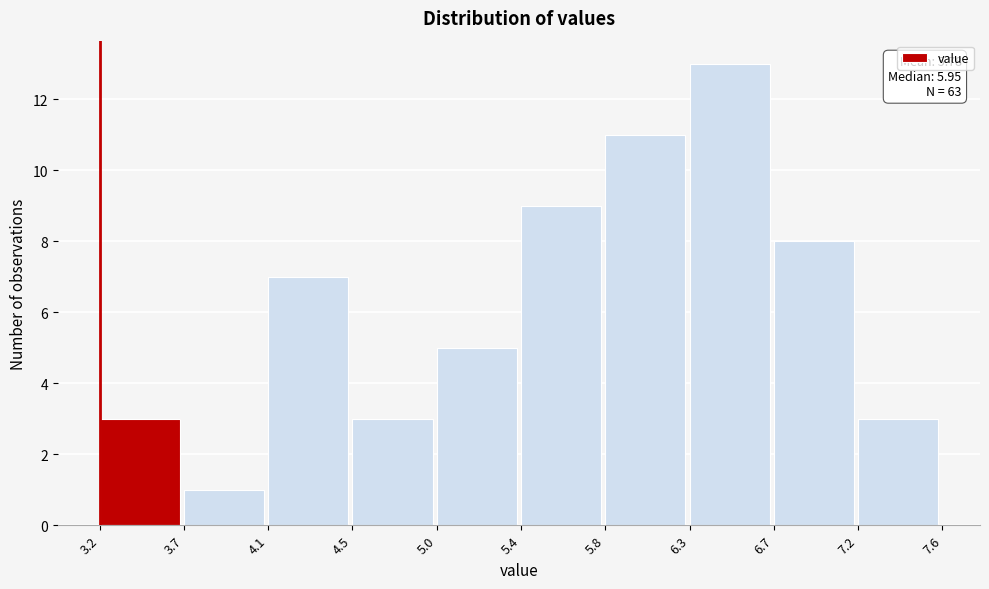

Reading right to left, extract all data points from this chart.

7.2=3	6.7=8	6.3=13	5.8=11	5.4=9	5.0=5	4.5=3	4.1=7	3.7=1	3.2=3